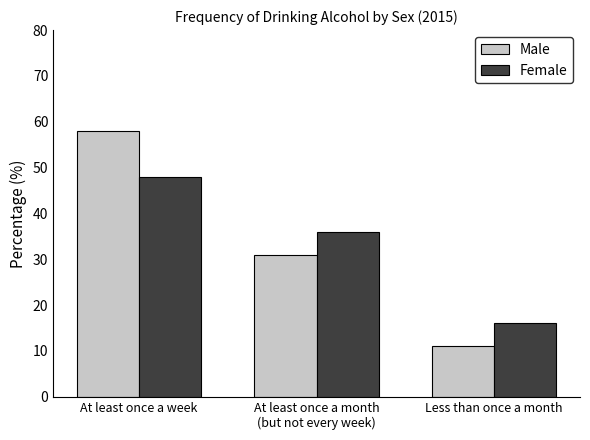

At how many categories does at least one series exceed 25?

2